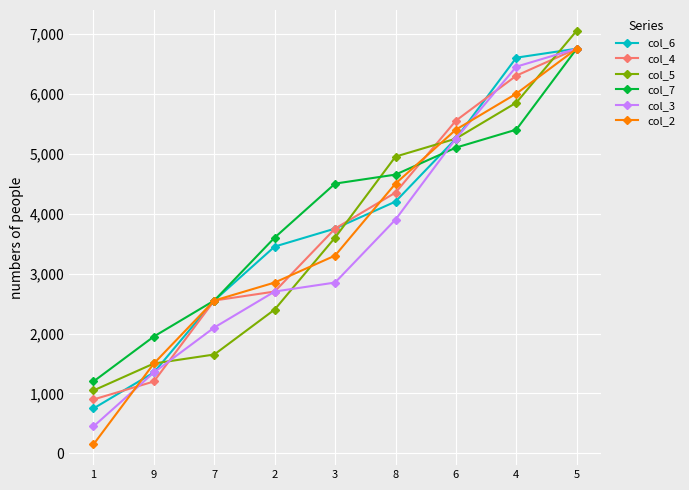

What is the lowest value of the col_4 series?

900